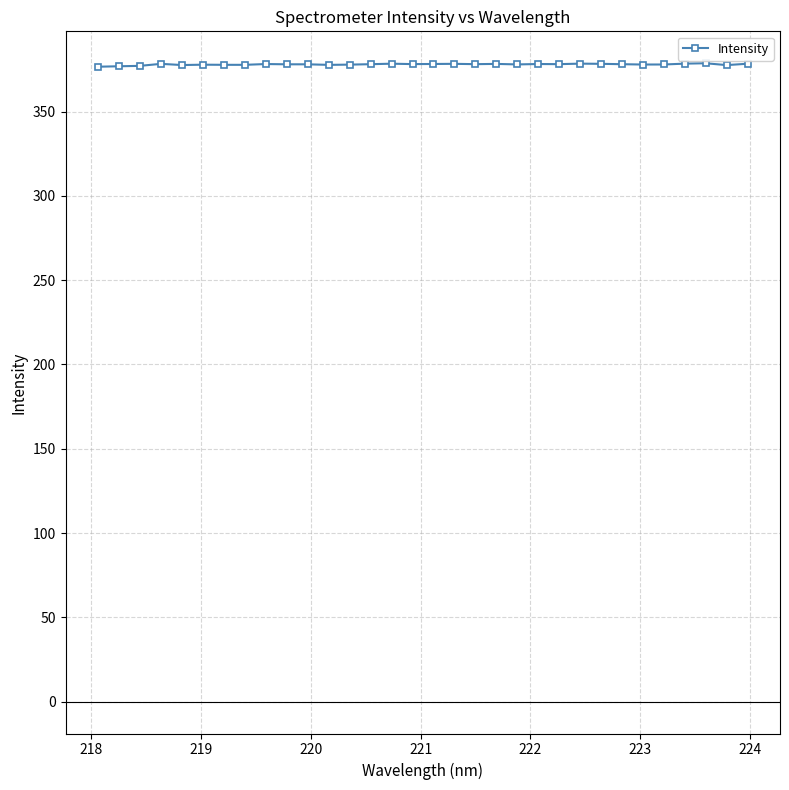

What is the average value?

378.0